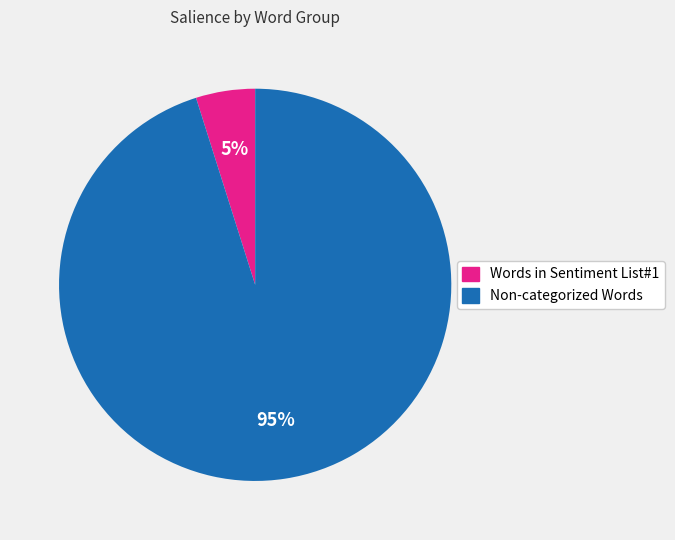

True or false: Words in Sentiment List#1 accounts for 5% of the total.

True